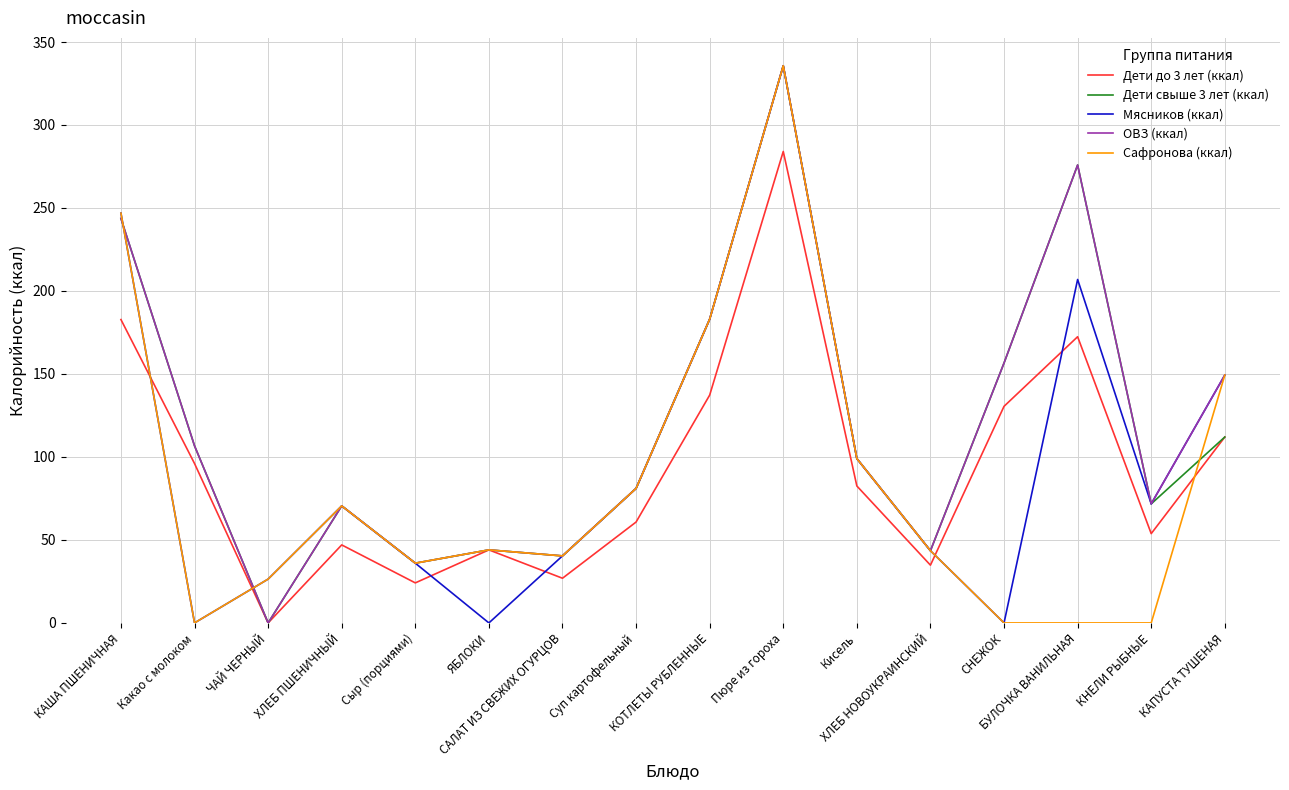

Does the chart have visible grid lines?

Yes